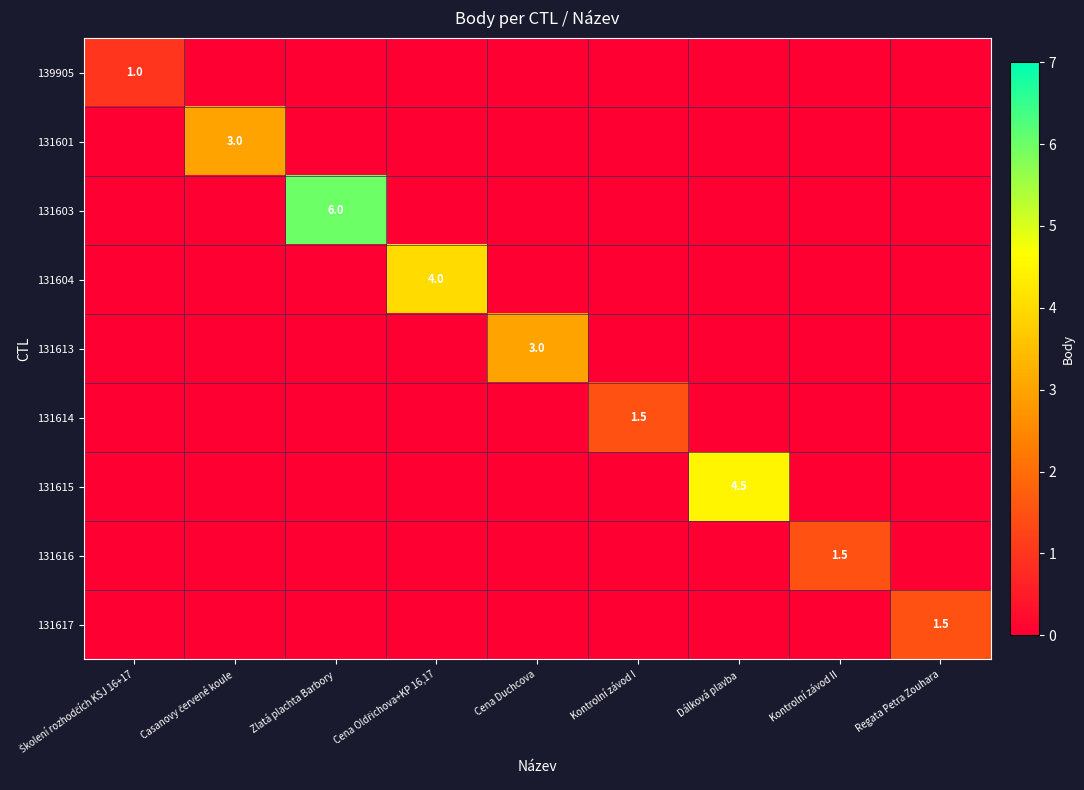

Is the value of 131603 at Casanovy červené koule greater than the value of 131601 at Cena Duchcova?

No